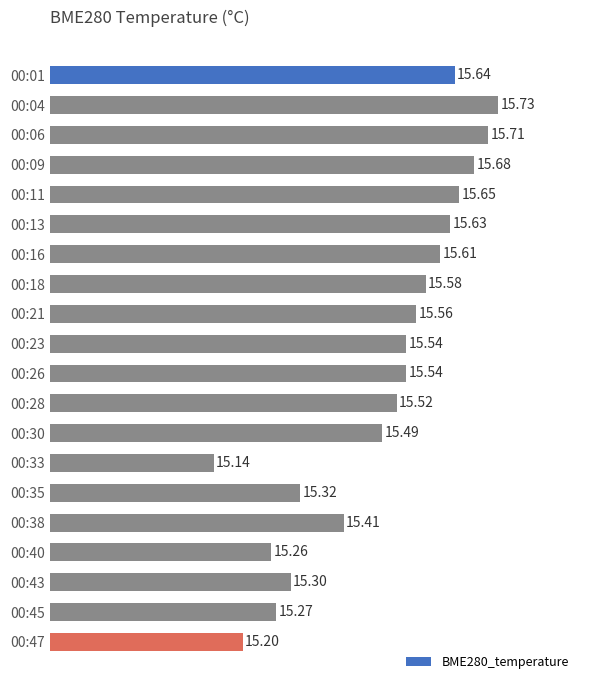

How many distinct data groups are displayed?

1